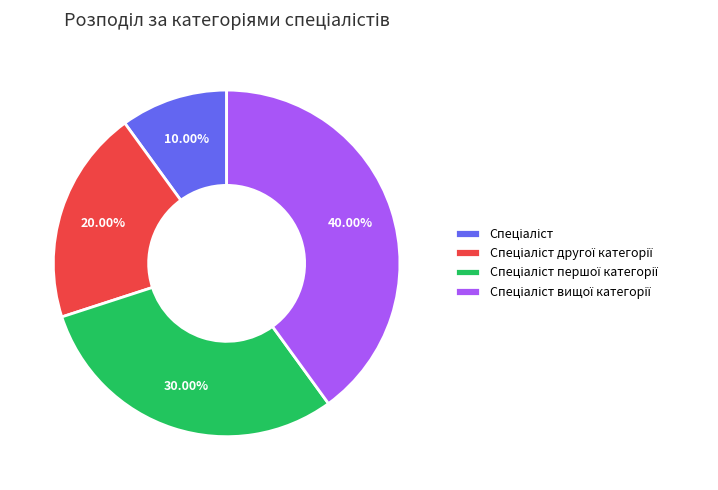

Is there any slice that represents more than half of the pie?

No